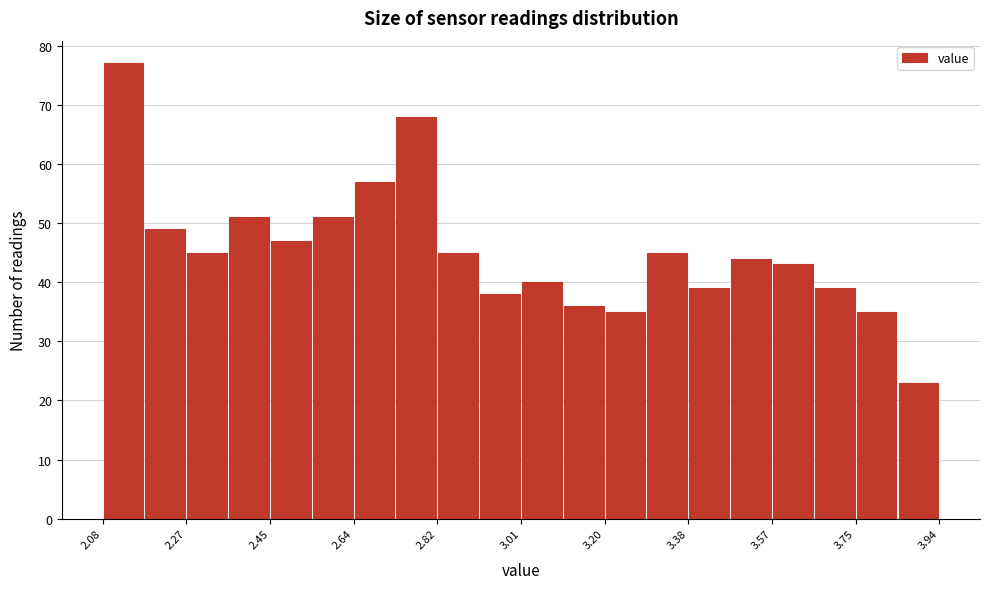

How tall is the bar that spans 2.54 to 2.64 on the x-axis? Neither the bar edges nor the heights are printed on the chart, so give them approximately, as read against the axes.

51